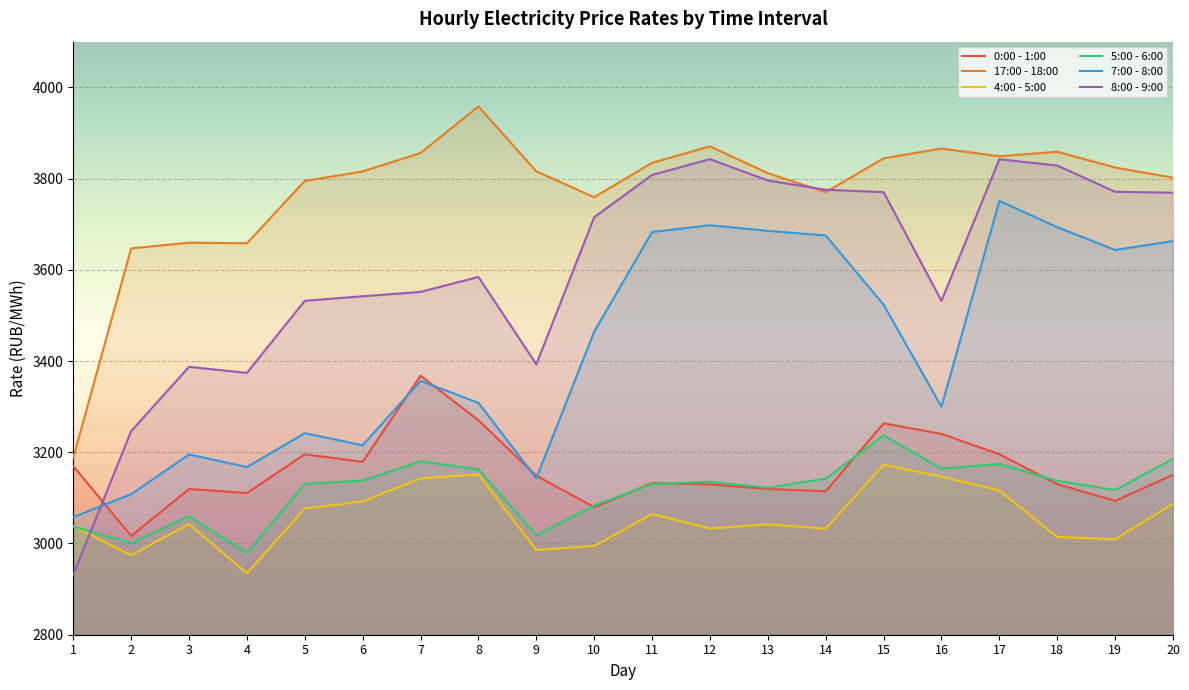

How many values in the 0:00 - 1:00 series are below 3148?

10